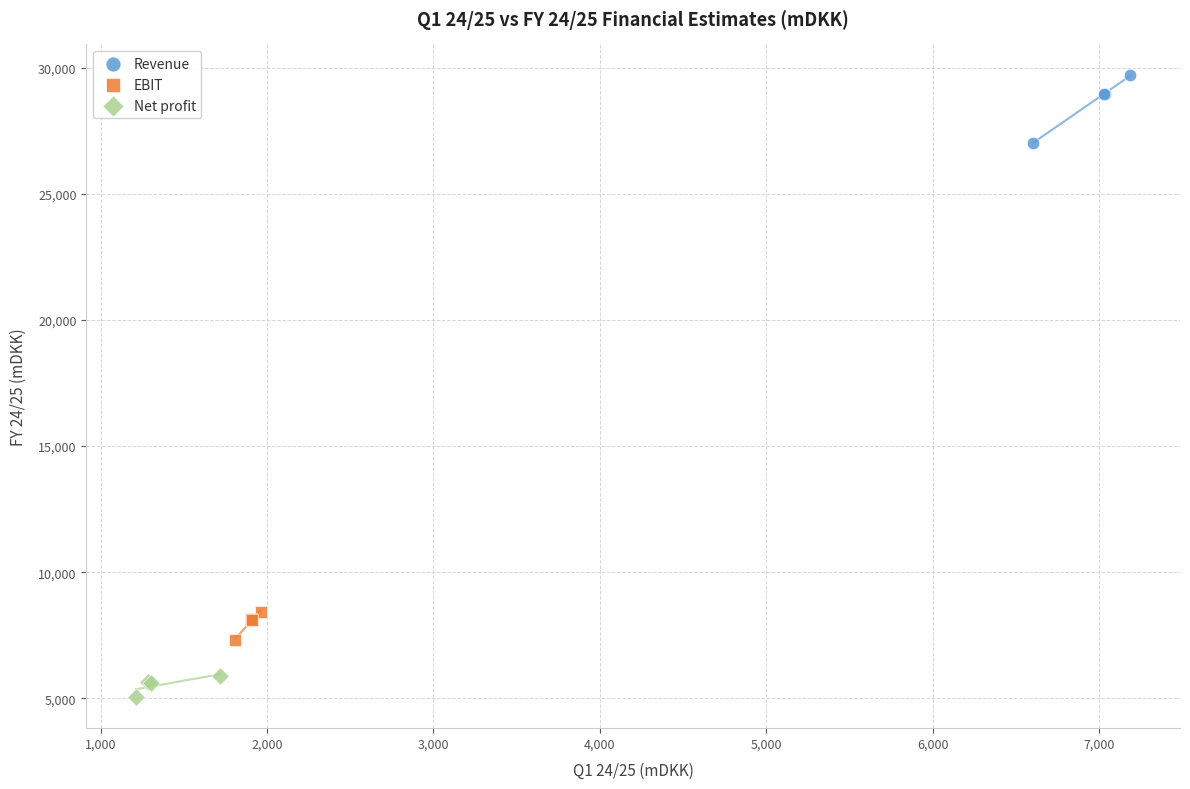

Which series contains the lowest Y value?

Net profit